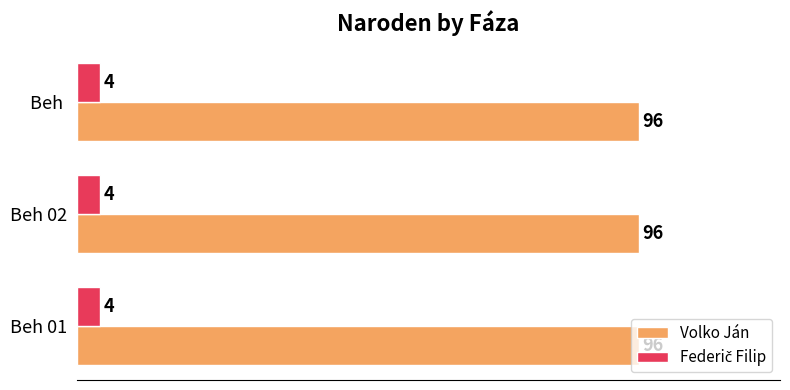

What is the greatest value displayed?

96